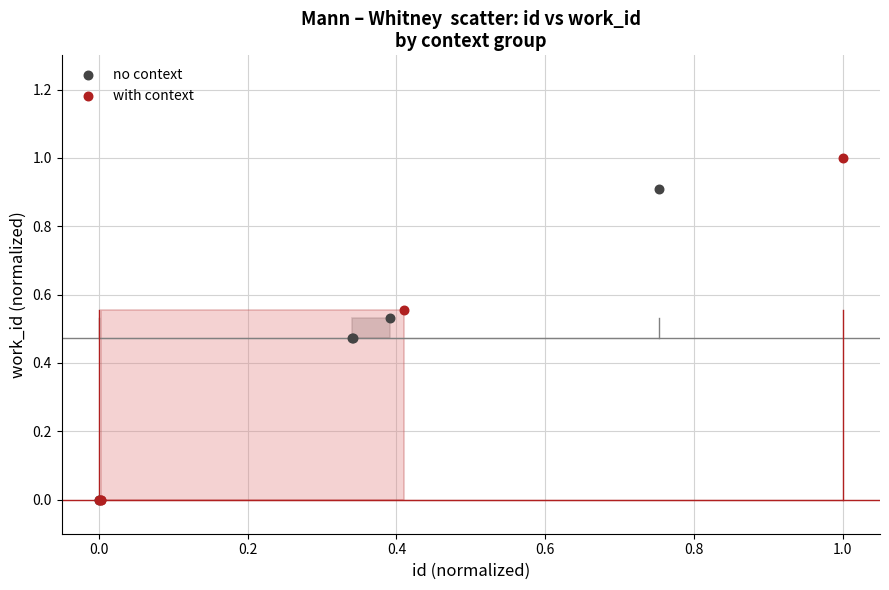

Which series has the largest Y range (max minus min)?

with context